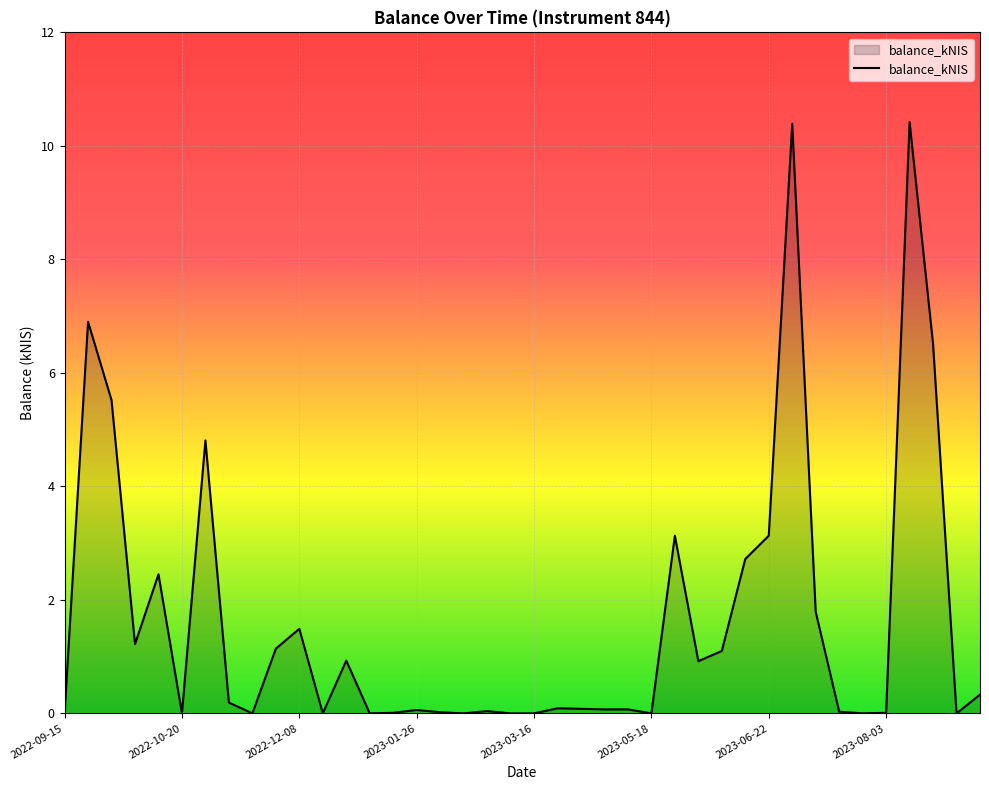

What is the maximum value shown in the chart?

10.4